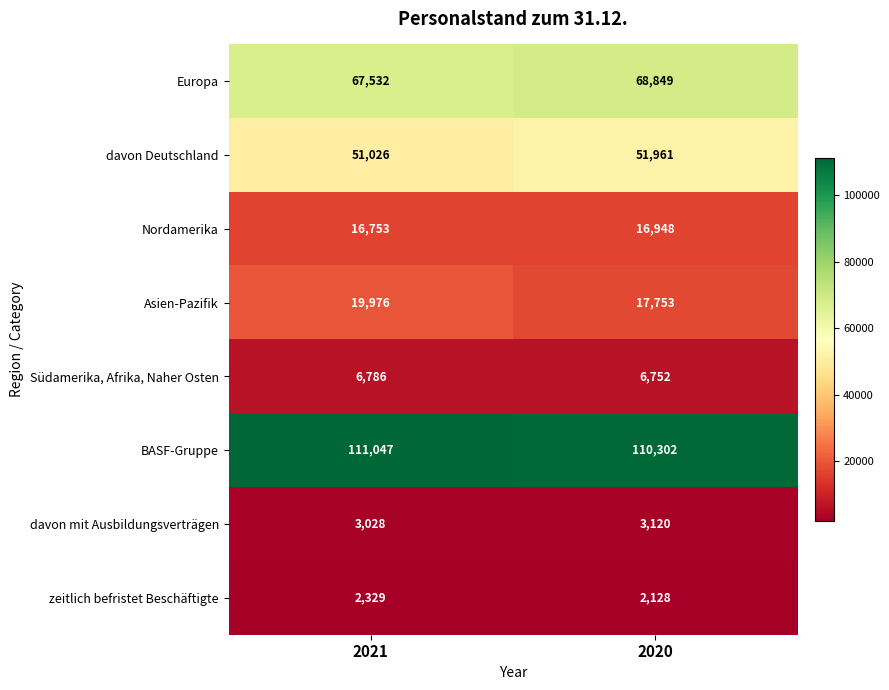

What is the sum of the davon Deutschland values at 2021 and 2020?

102987